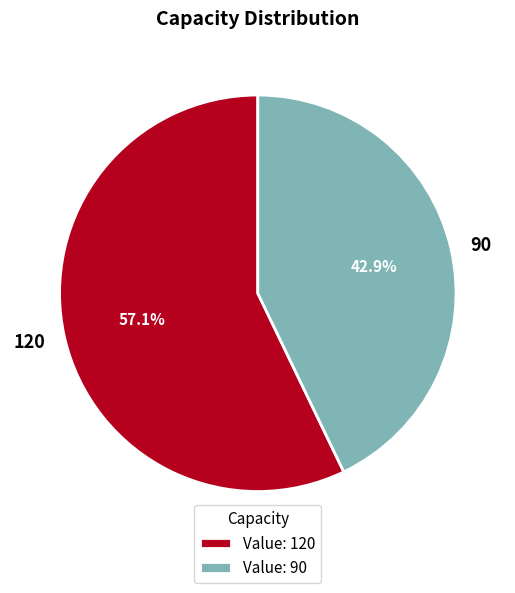

How many segments does this pie chart have?

2